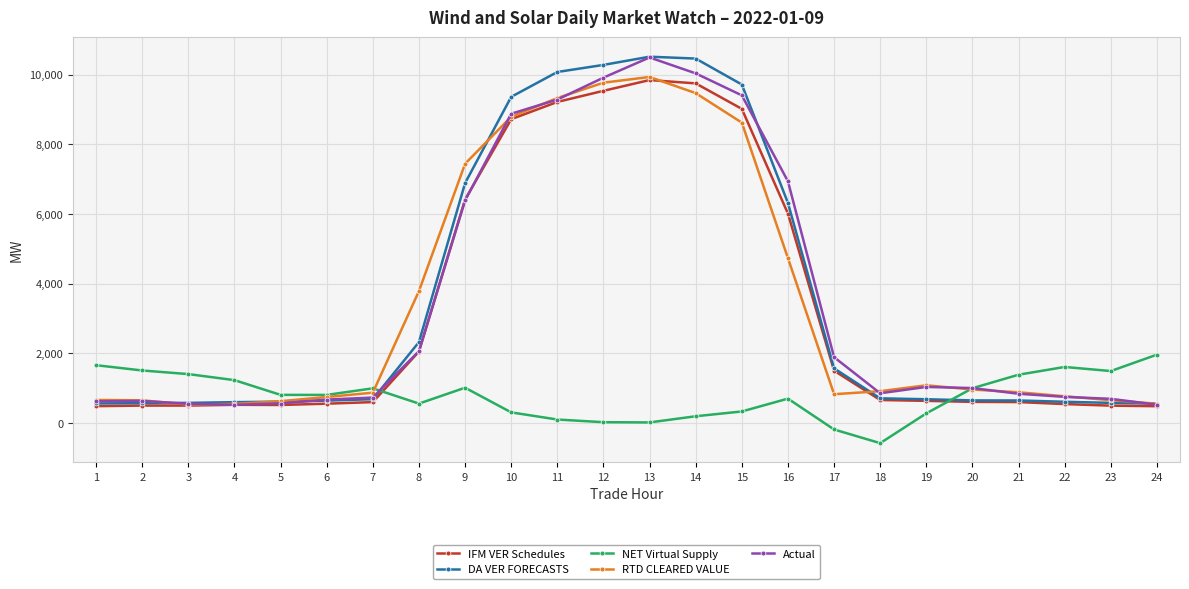

What is the spread (max minus min) of values at 19?

805.5